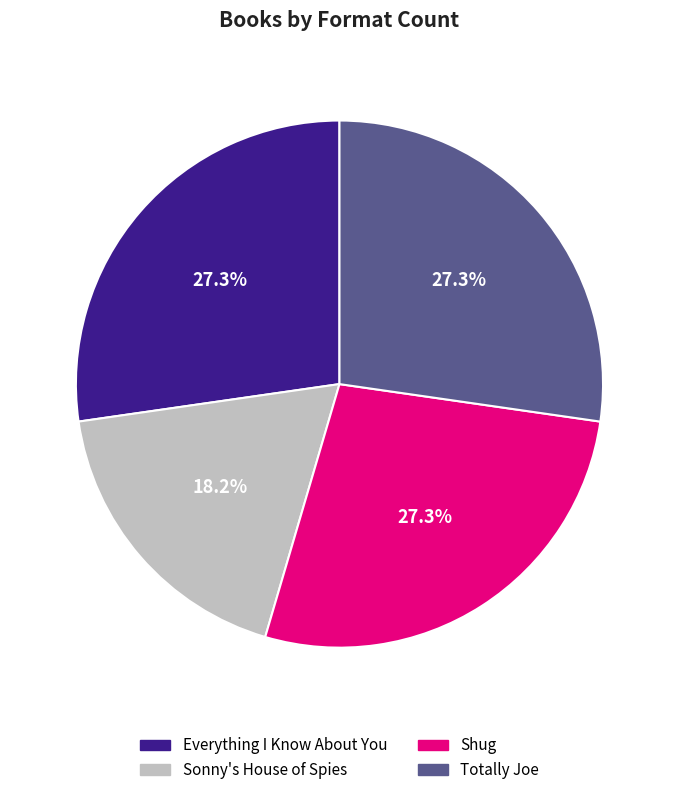

Between Sonny's House of Spies and Everything I Know About You, which is larger?

Everything I Know About You